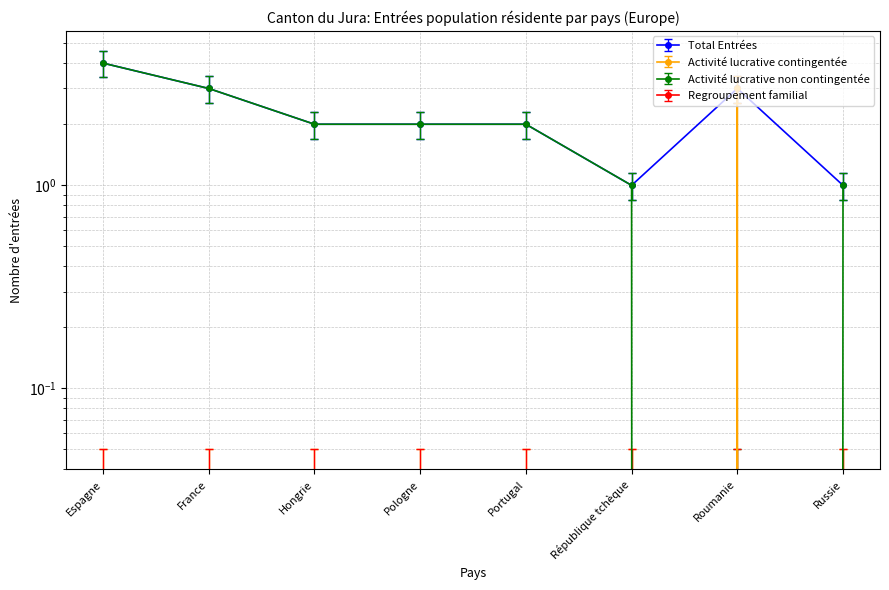

Where is Activité lucrative contingentée nearest to the value 1?

Espagne